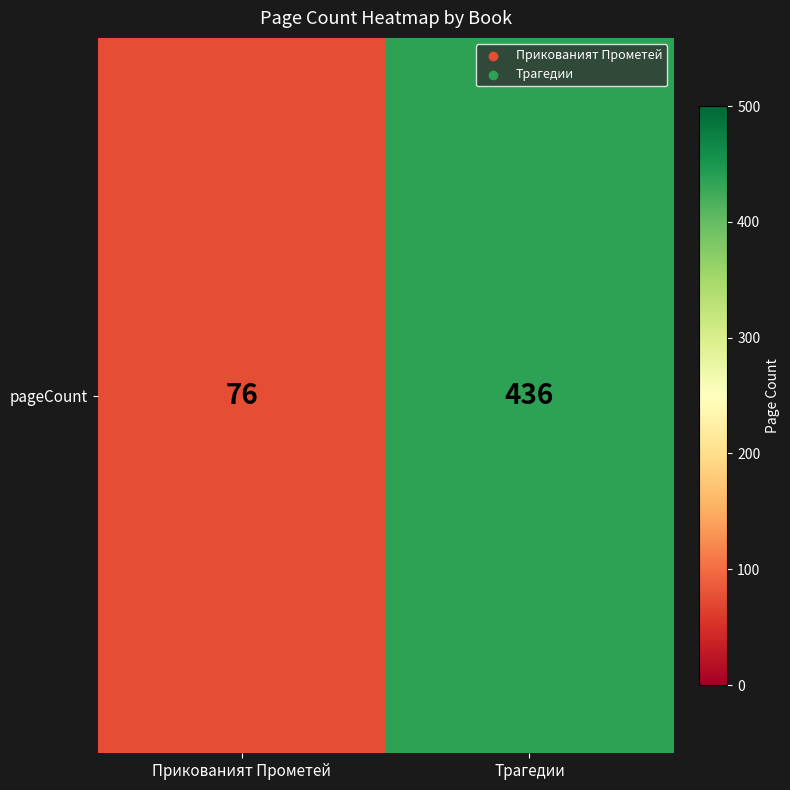

The value at Трагедии is 722. True or false?

False